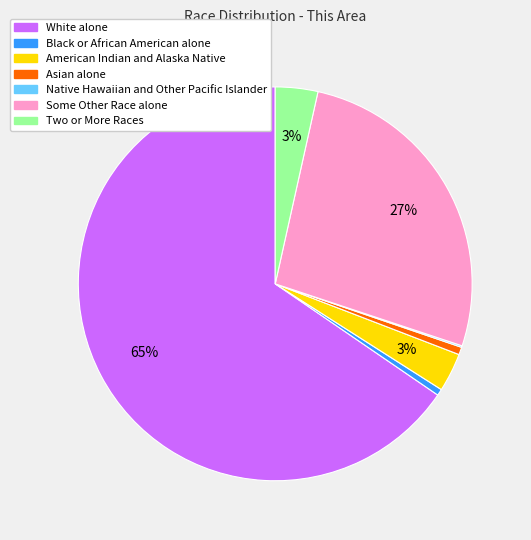

What percentage is the Asian alone slice, to the nearest percent?

1%